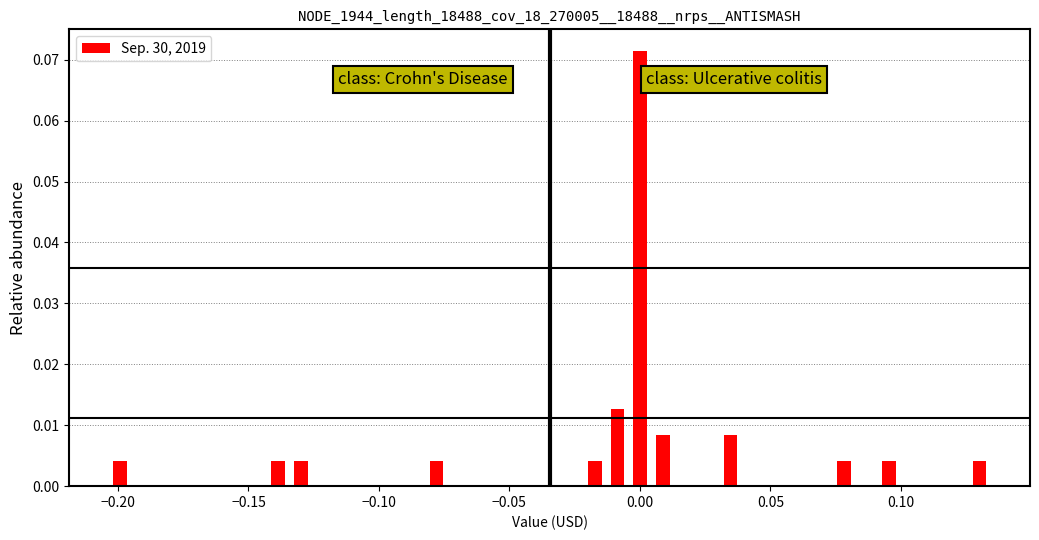

Read against the x-axis, roughly where is the centre of the tallest bar?

0.000